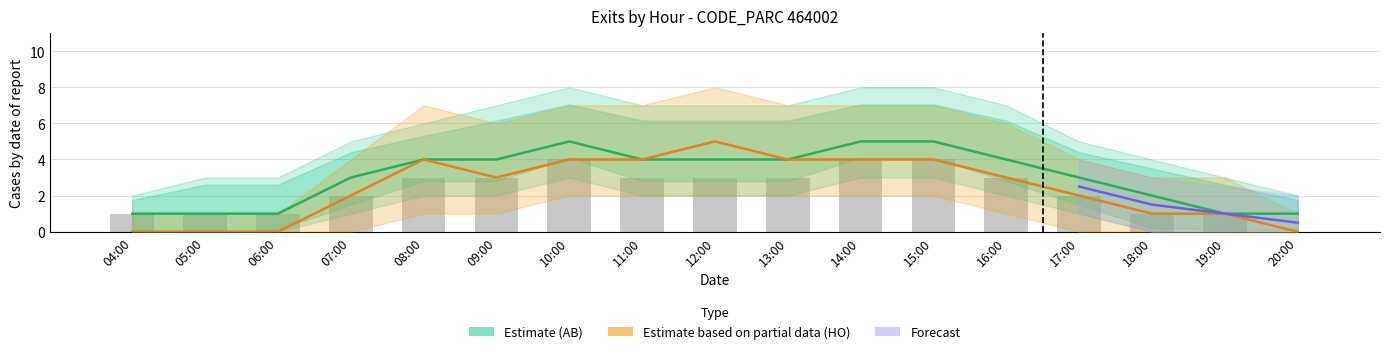

What is the sum of all HO values?

41